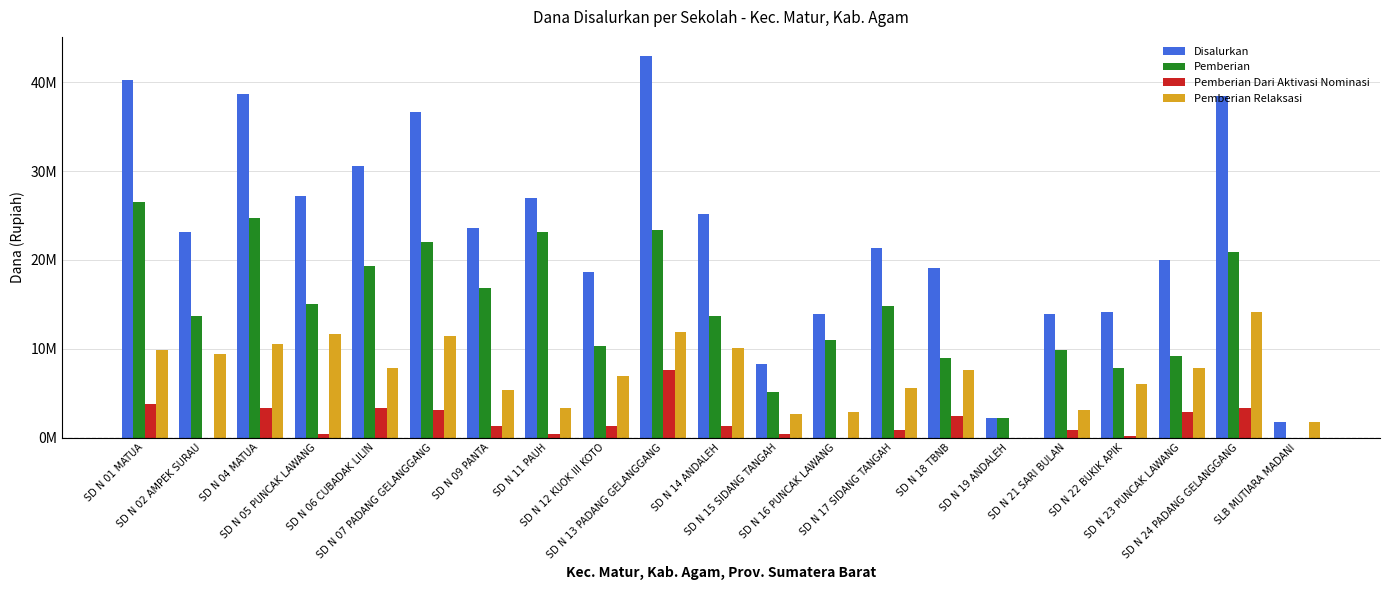

What position from the left is SD N 01 MATUA?

1